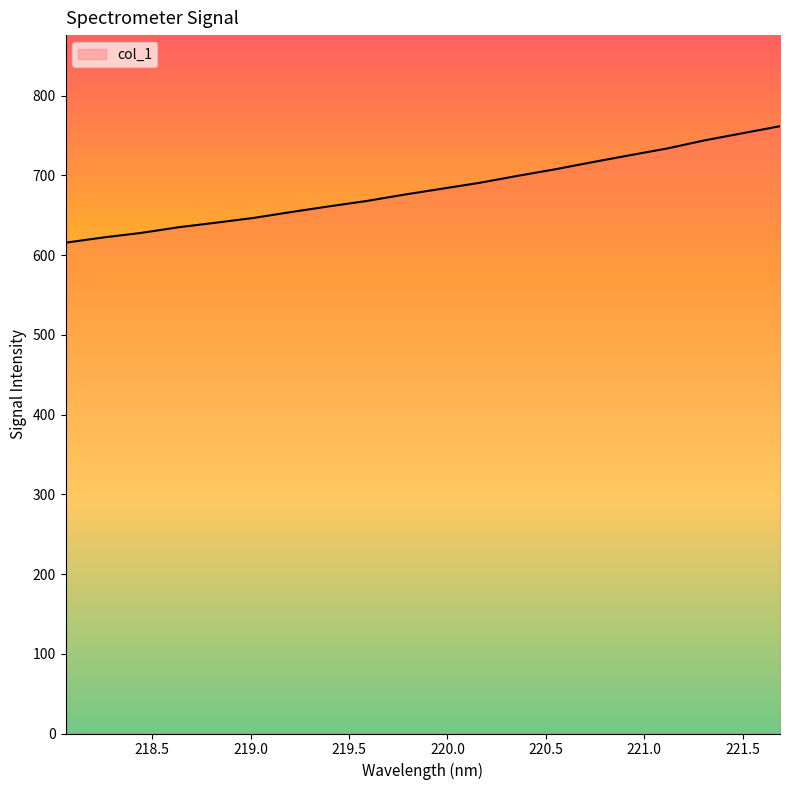

What is the minimum value shown in the chart?

615.7